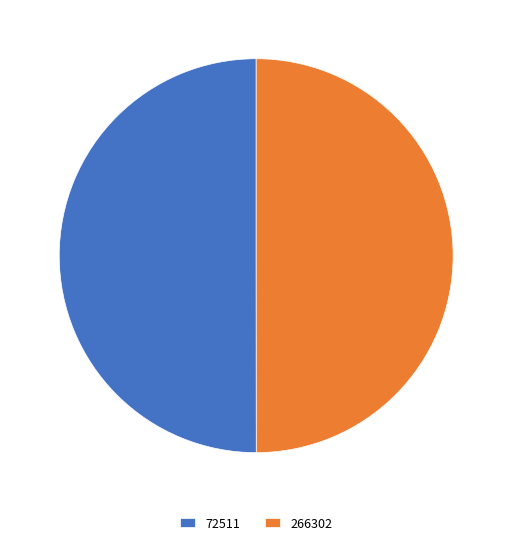

Combined, do 266302 and 72511 account for over 50%?

Yes